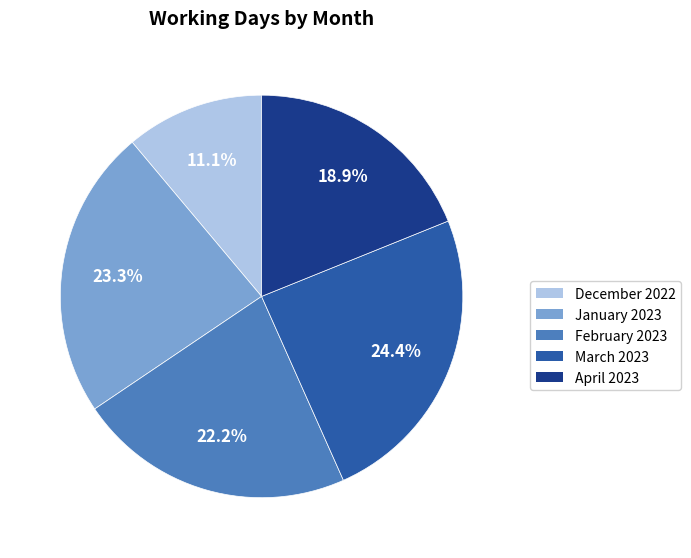

Rank the categories by value from lowest to highest.

December 2022, April 2023, February 2023, January 2023, March 2023